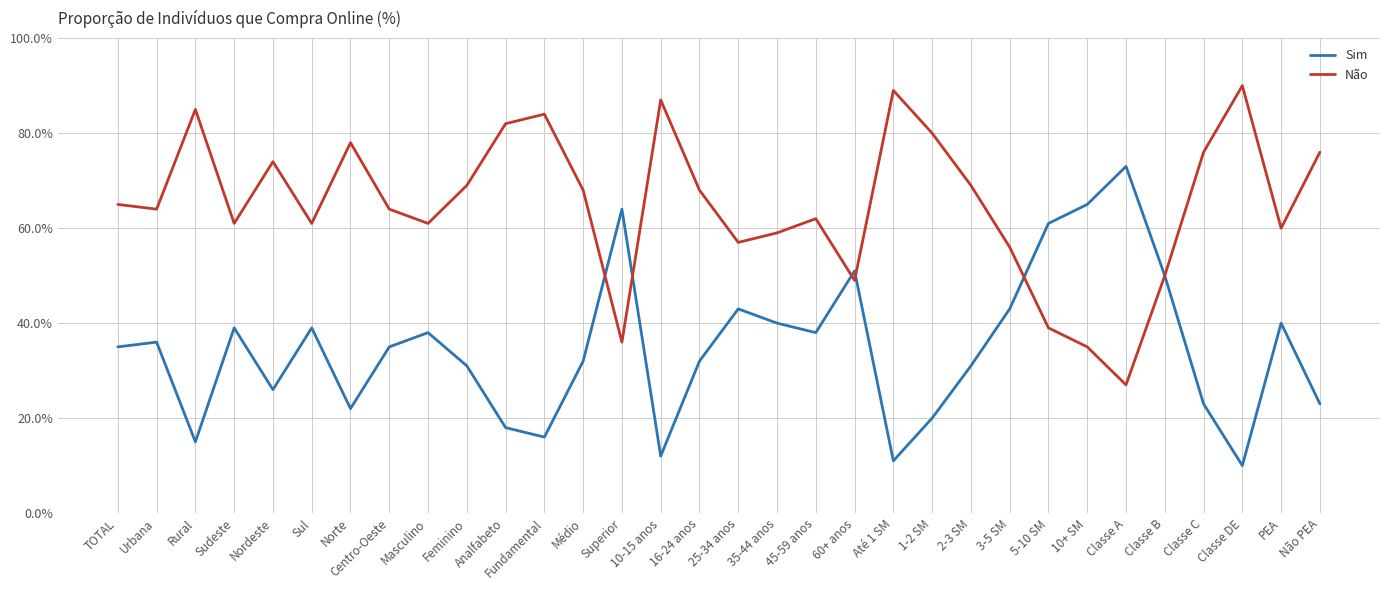

List the series in order of their peak value, highest first.

Não, Sim